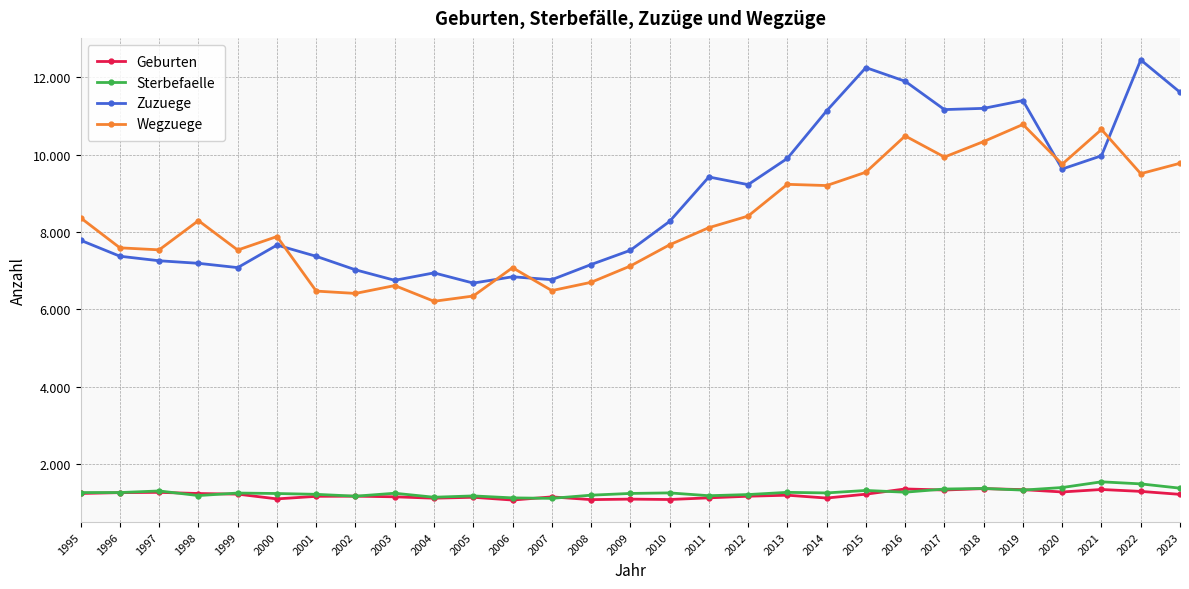

What are all the series names shown in the legend?

Geburten, Sterbefaelle, Zuzuege, Wegzuege